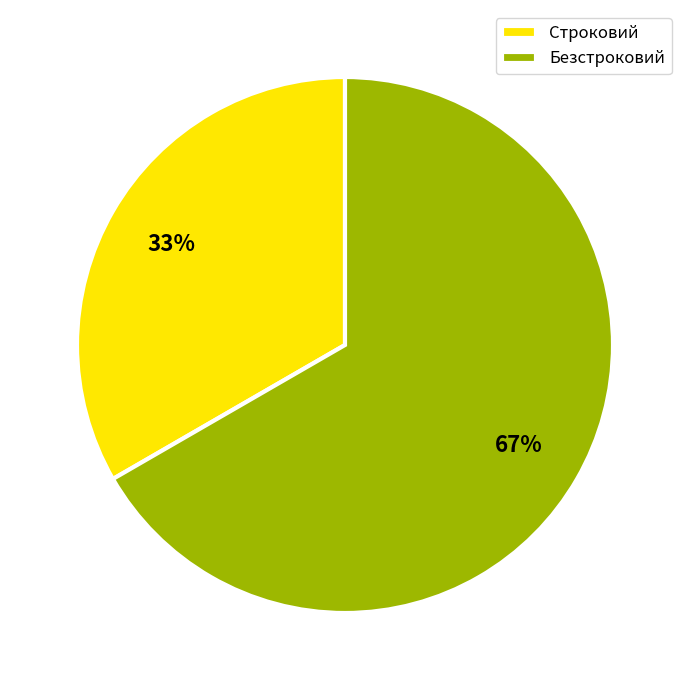

Combined, do Безстроковий and Строковий account for over 50%?

Yes